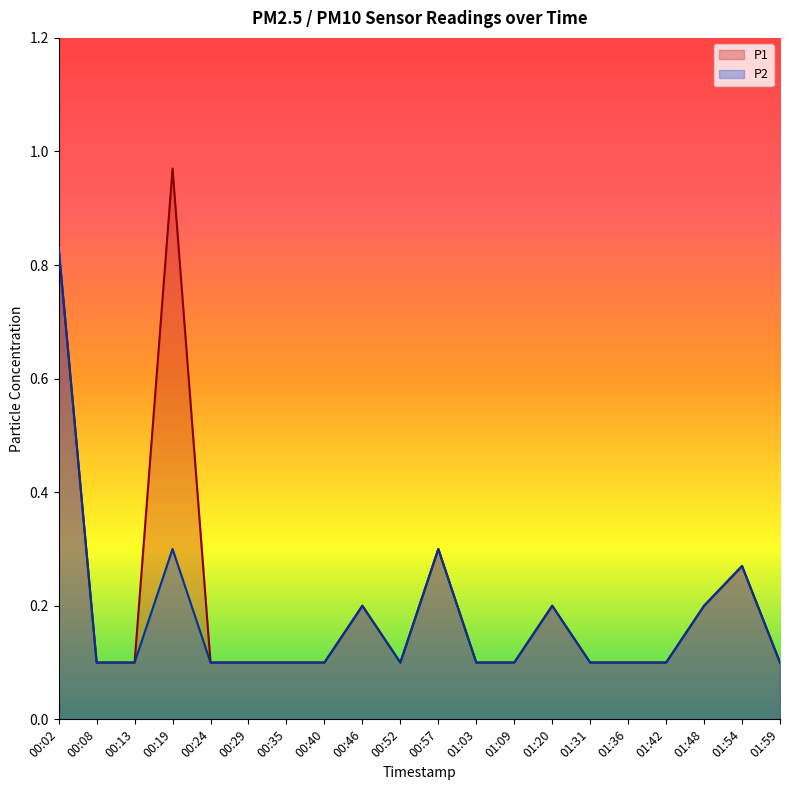

What is the highest value of the P1 series?

1.0